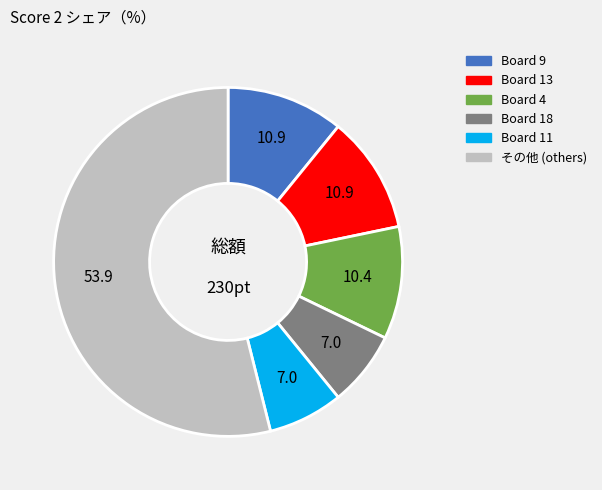

Does any single category account for the majority?

Yes